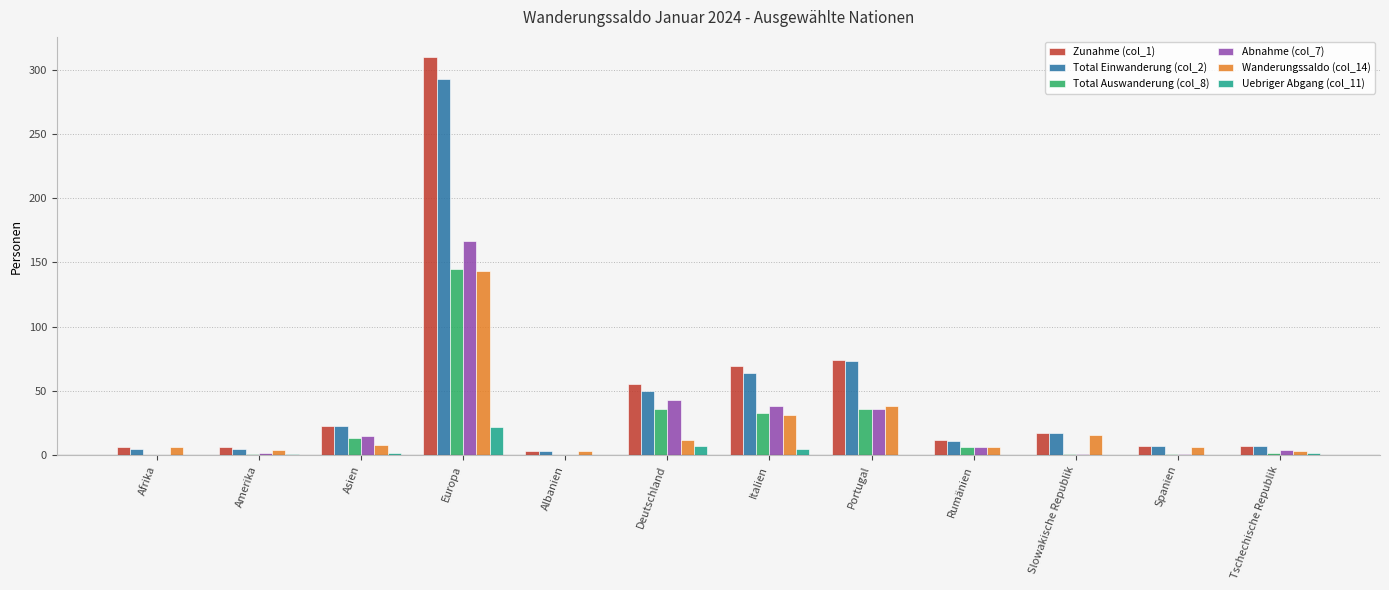

How many data points does each series have?

12